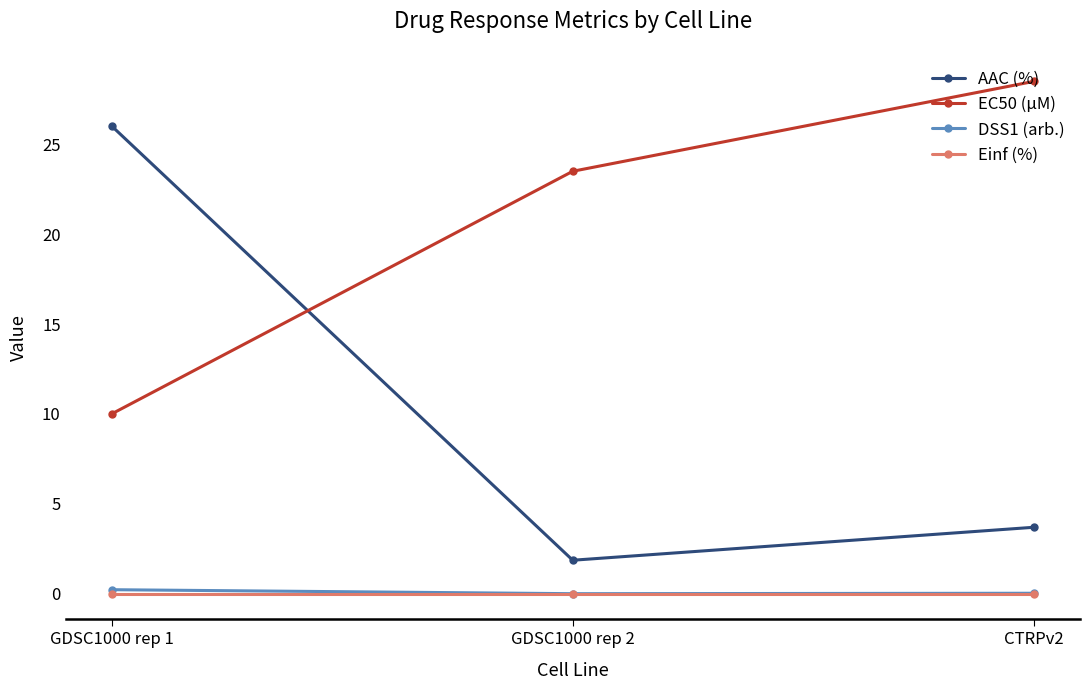

What is the greatest value displayed?

28.5